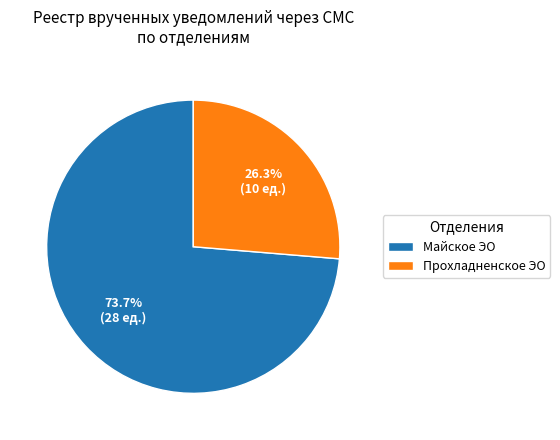

What portion of the pie excludes Майское ЭО?

26.3%